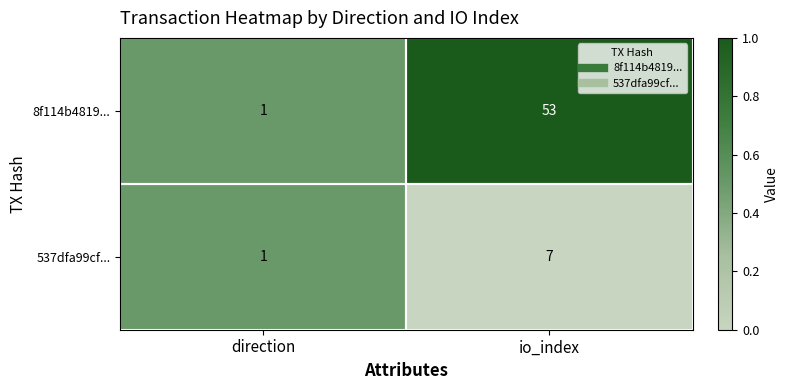

What is the difference between the 537dfa99cf... values at direction and io_index?

6